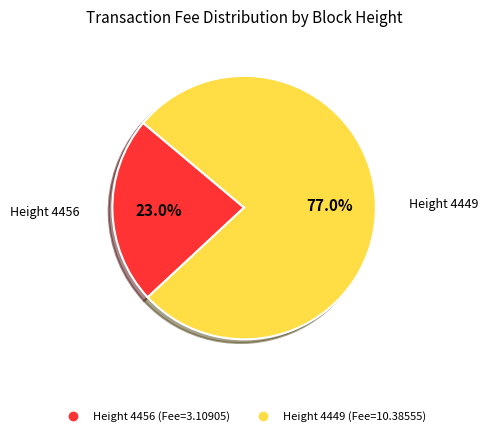

Is there a majority slice in this chart?

Yes